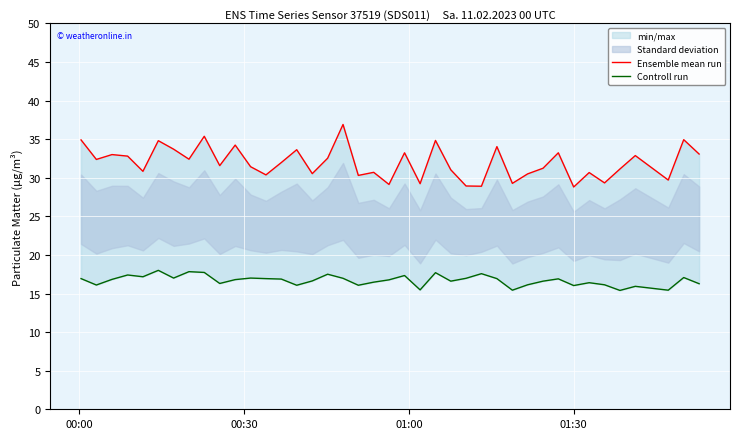

What is the lowest value of the Ensemble mean run series?

28.8